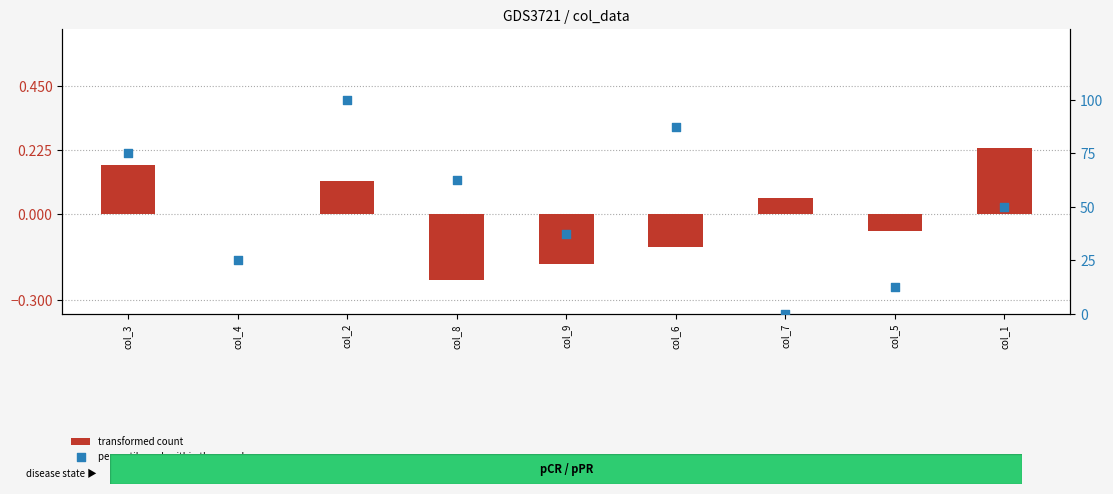

What is the total value across all series at col_2?

100.1